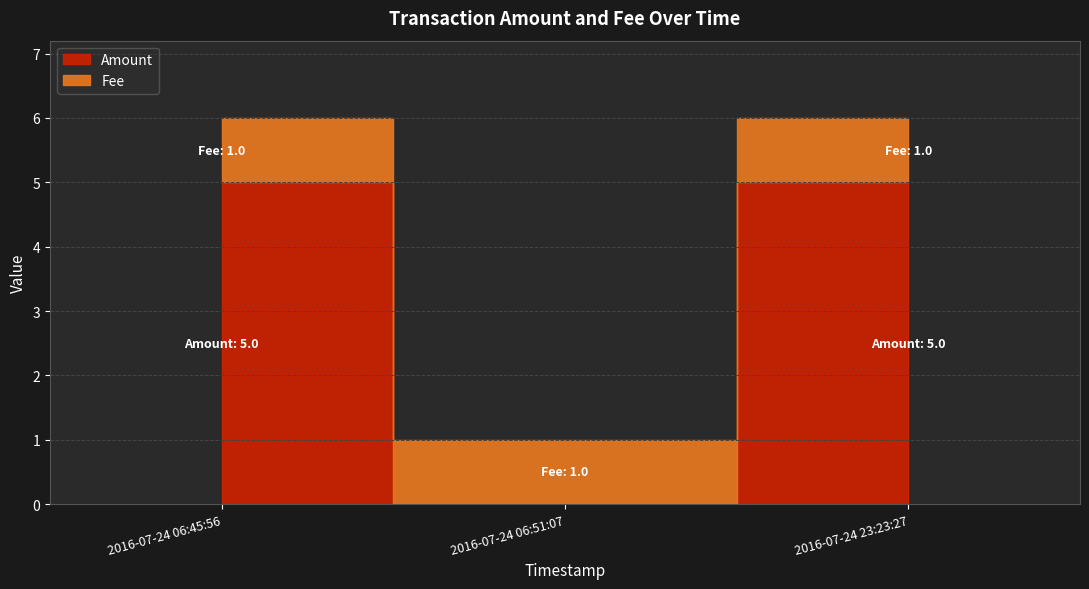

At how many categories does at least one series exceed 2?

2